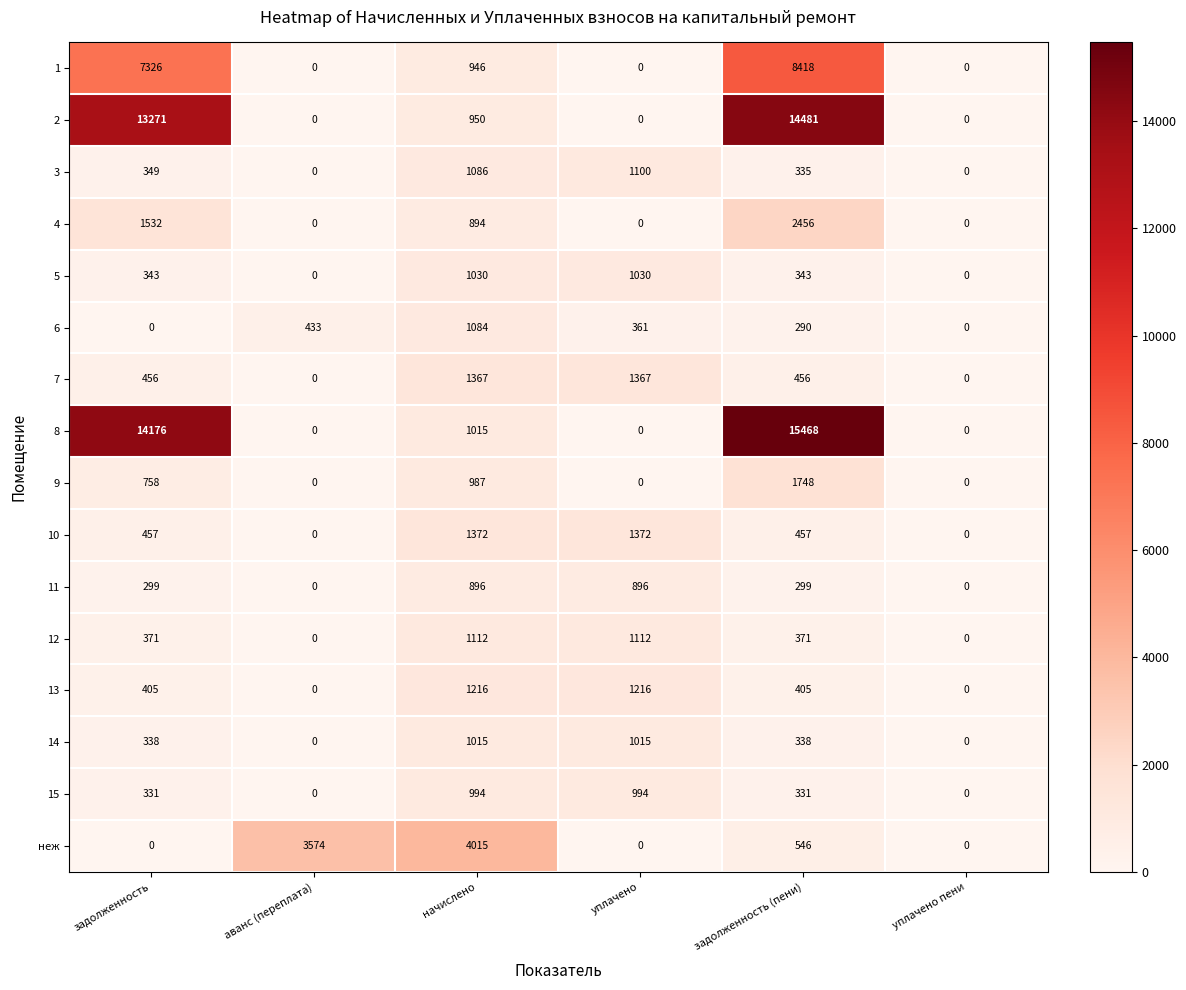

The value of 5 at уплачено is 1661. True or false?

False